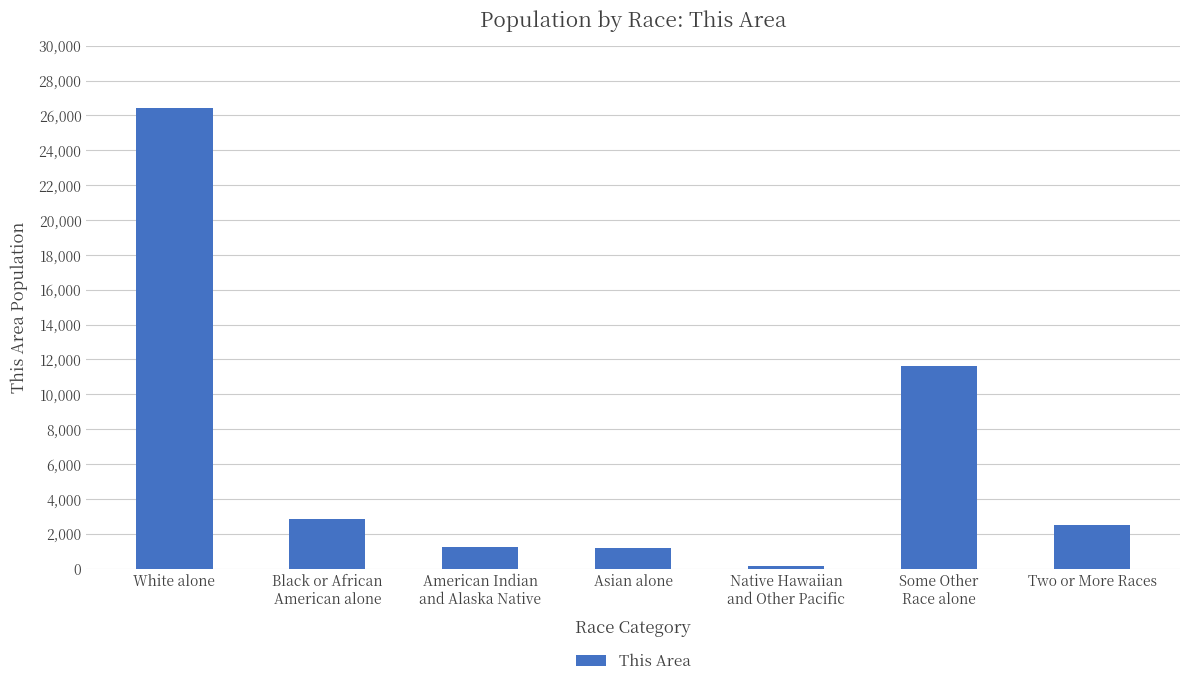

What is the difference between the values at Asian alone and American Indian
and Alaska Native?

24